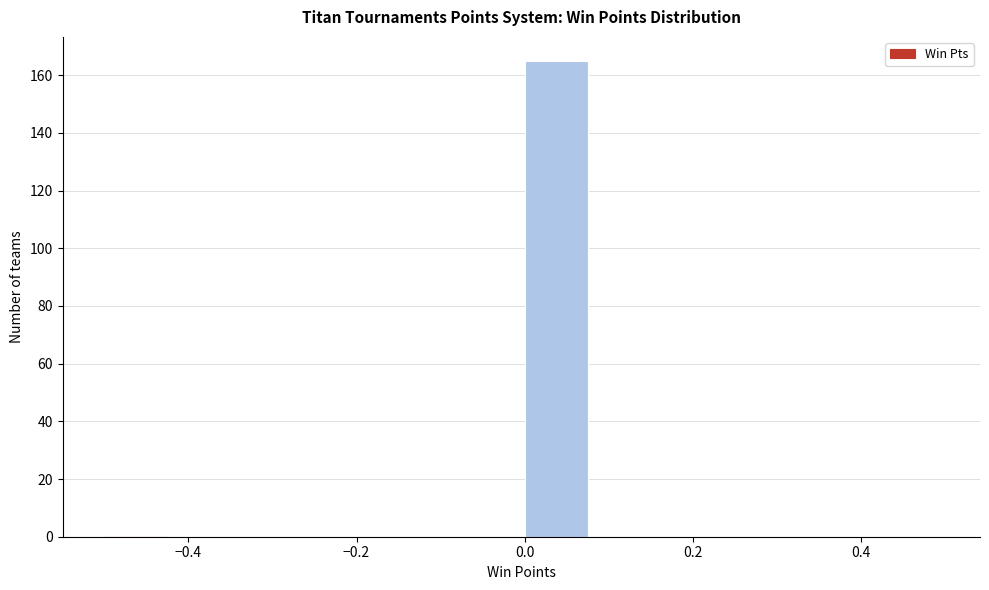

What is the height of the bar covering 0.00 to 0.08 on the x-axis? Neither the bar edges nor the heights are printed on the chart, so give them approximately, as read against the axes.

166